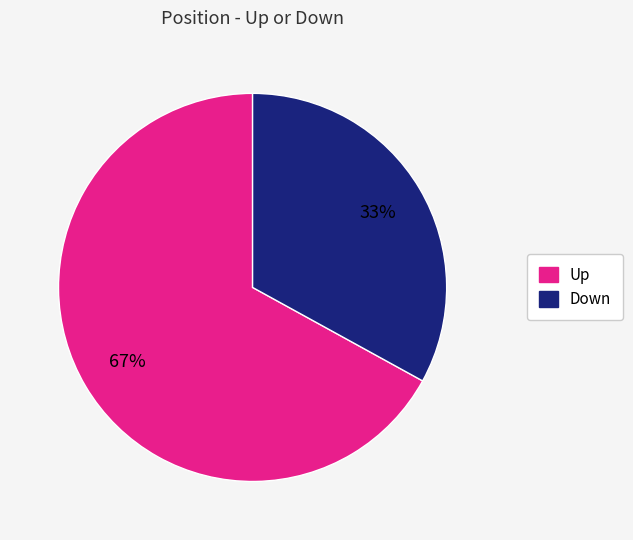

To the nearest percent, what percentage of the pie is Down?

33%